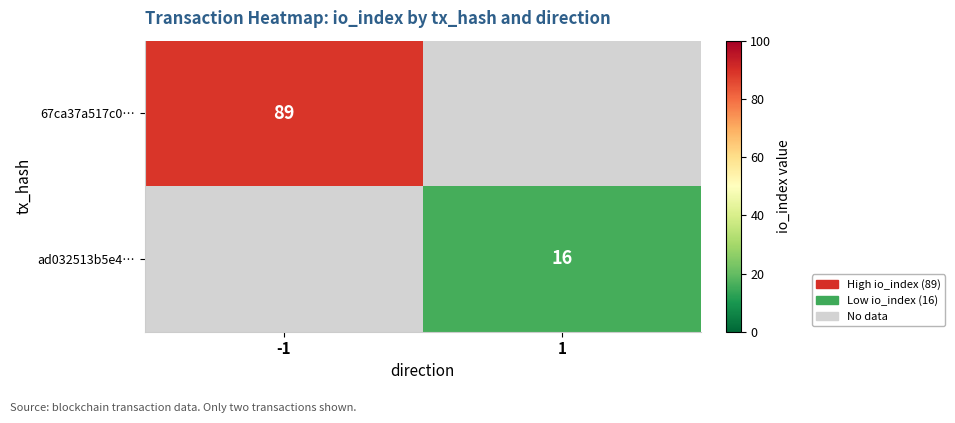

True or false: ad032513b5e4… has a value of 16 at 1.

True